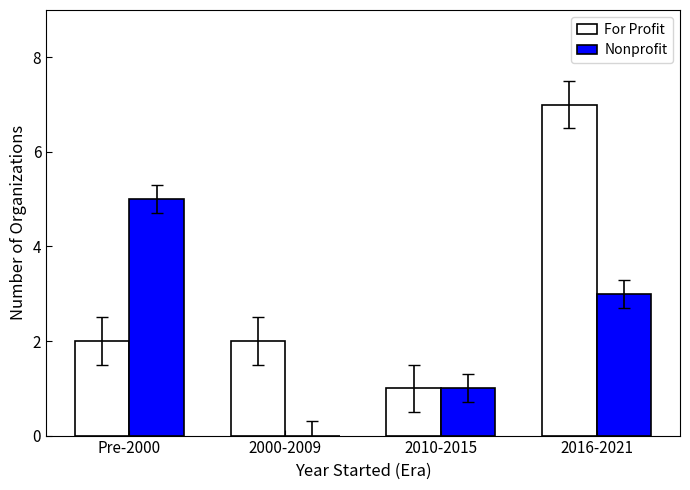

Count the For Profit values in the range 2 to 7.

3